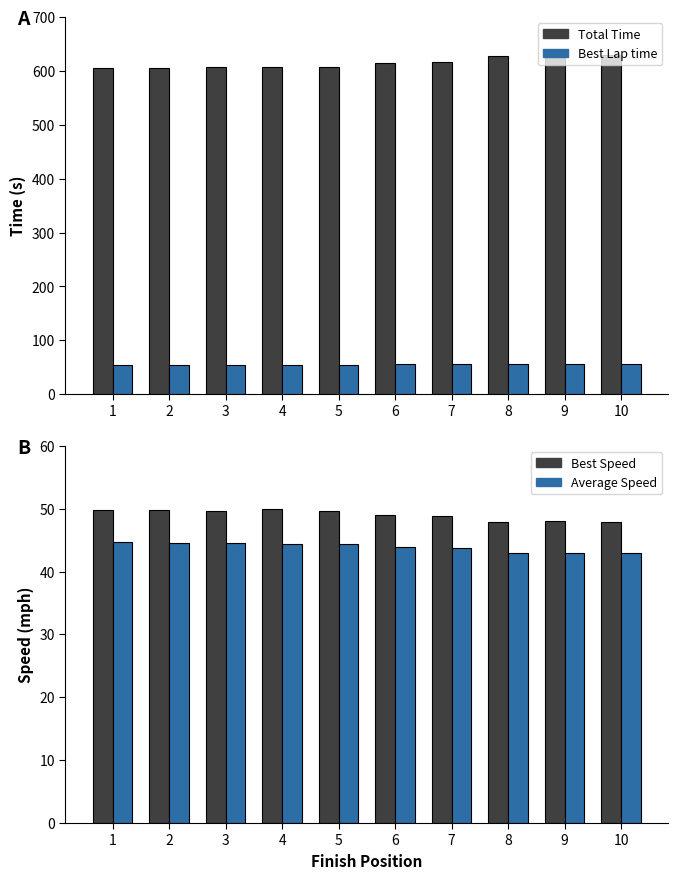

List the labels in order of Best Lap time value, smallest first.

4, 2, 1, 5, 3, 6, 7, 9, 8, 10